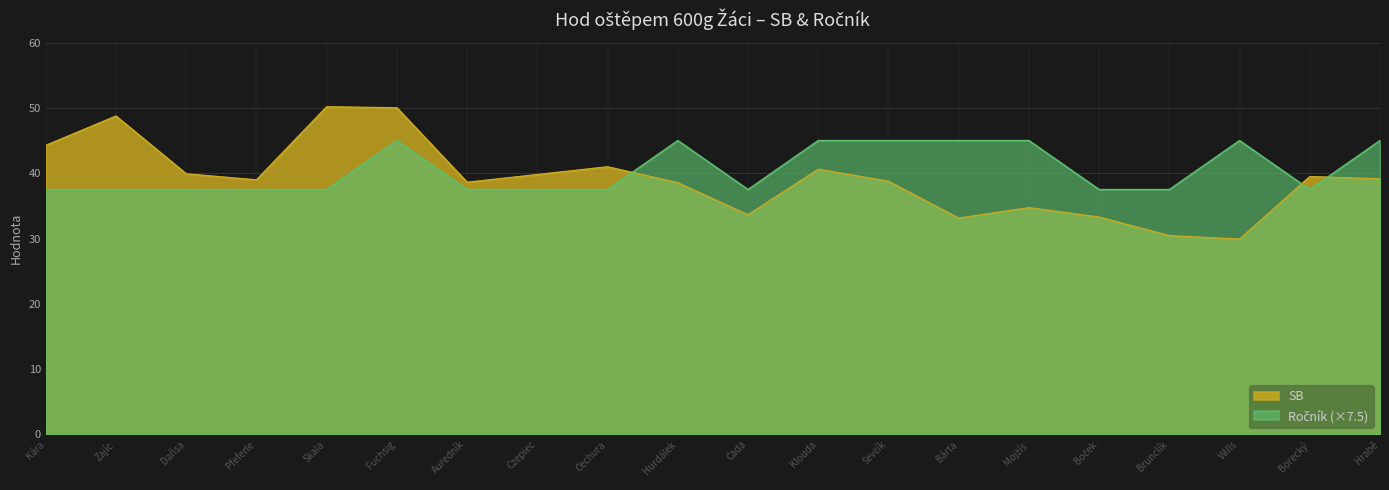

Read the SB value at Hurdálek.

38.5